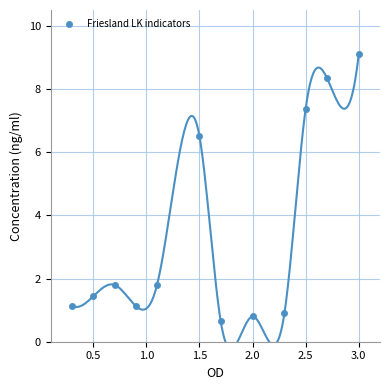

What is the average X value?

1.6